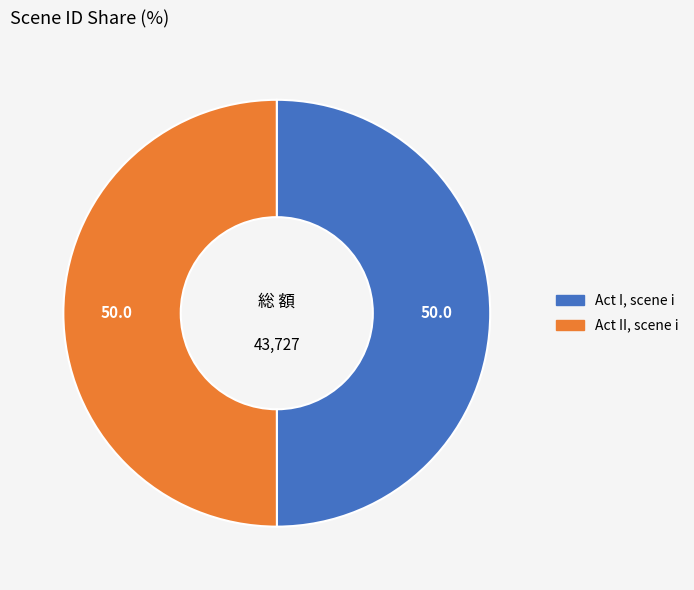

Is the sum of Act I, scene i and Act II, scene i greater than half?

Yes